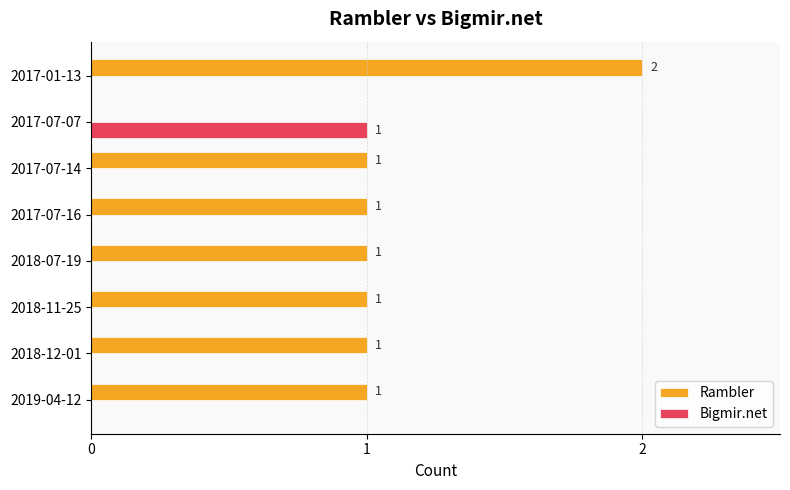

Which label corresponds to the largest value in the chart?

2017-01-13